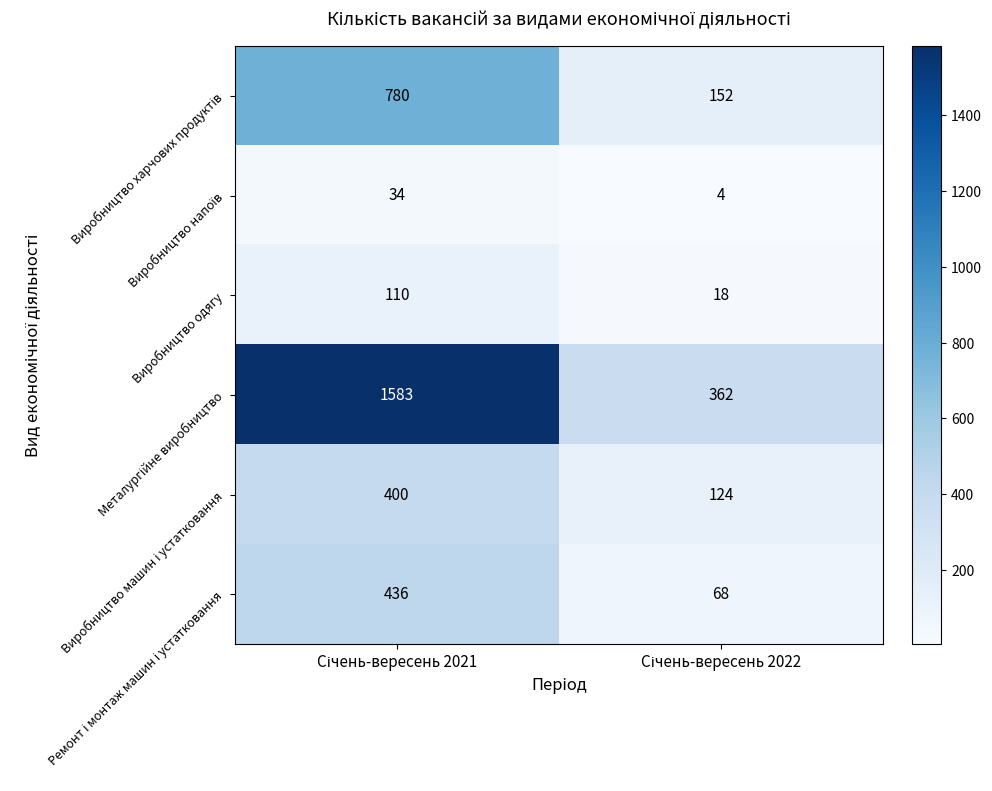

What is the minimum value shown in the chart?

4